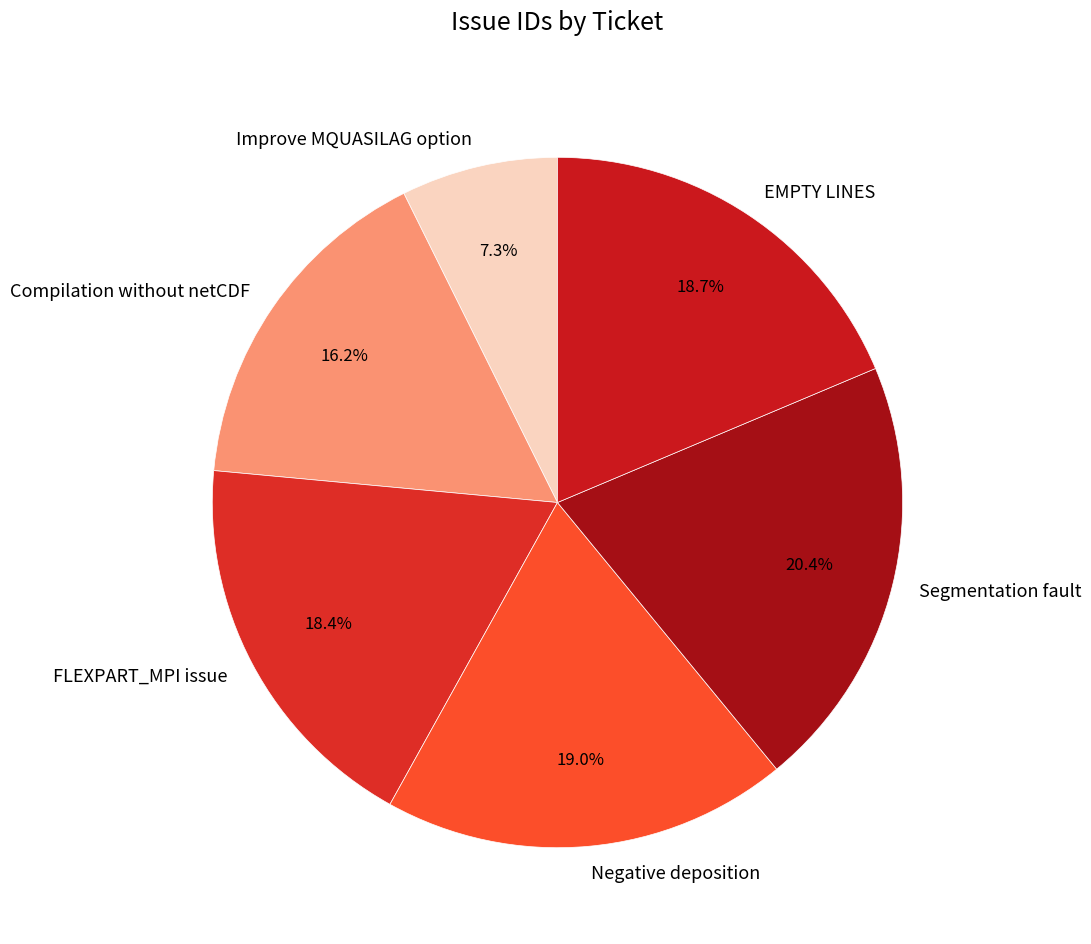

Count the number of slices in the pie.

6